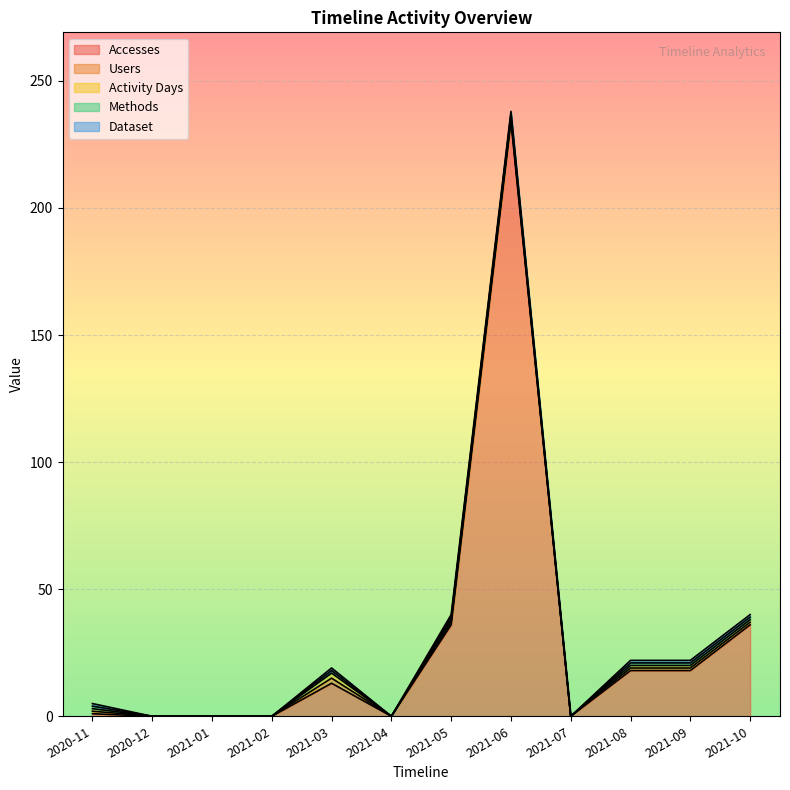

What are all the series names shown in the legend?

Accesses, Users, Activity Days, Methods, Dataset